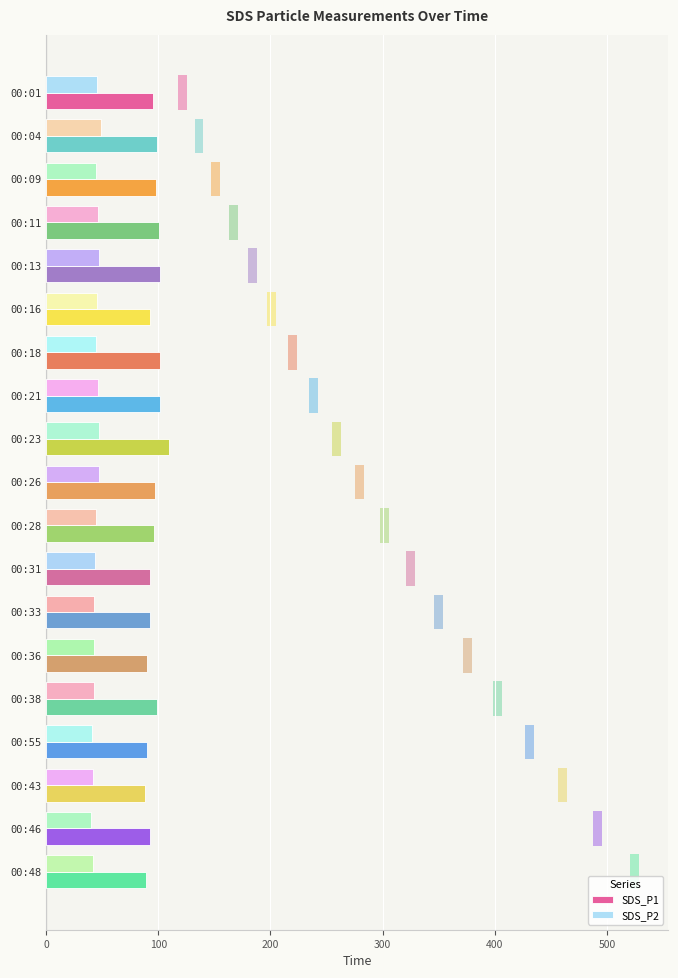

Rank the series at 00:31 from highest to lowest value.

SDS_P1, SDS_P2